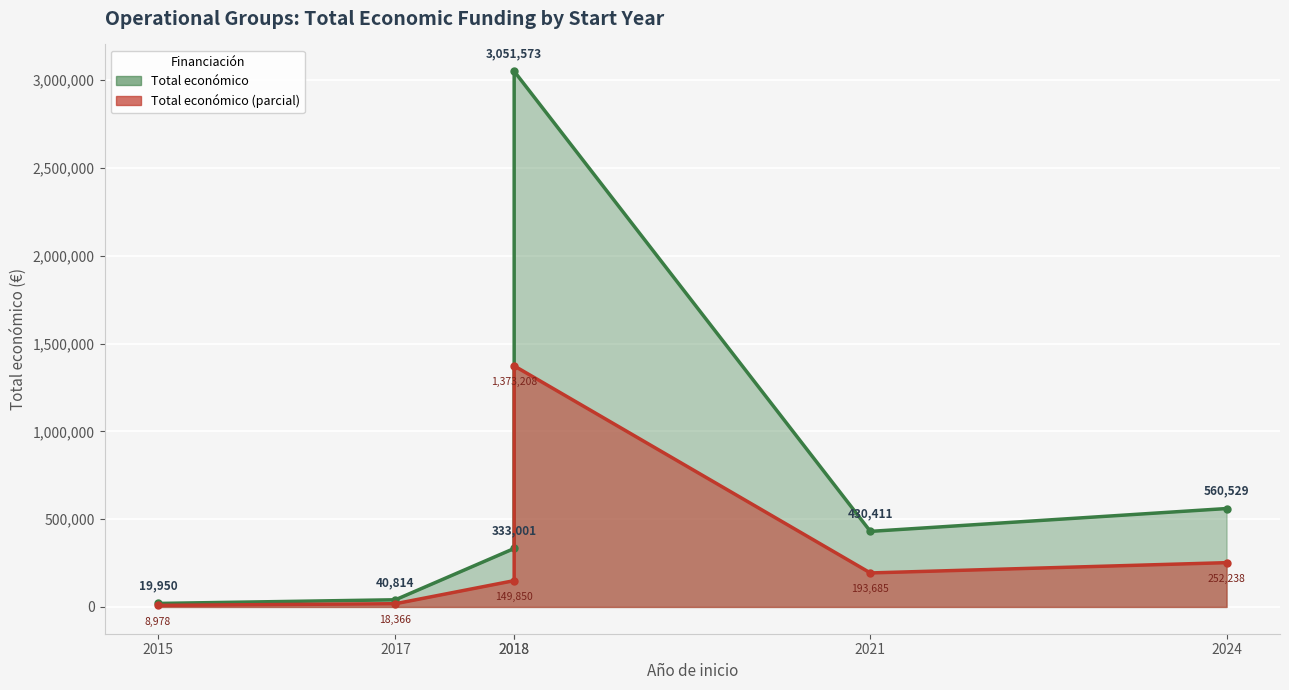

At which category does the chart reach its peak across all series?

2018